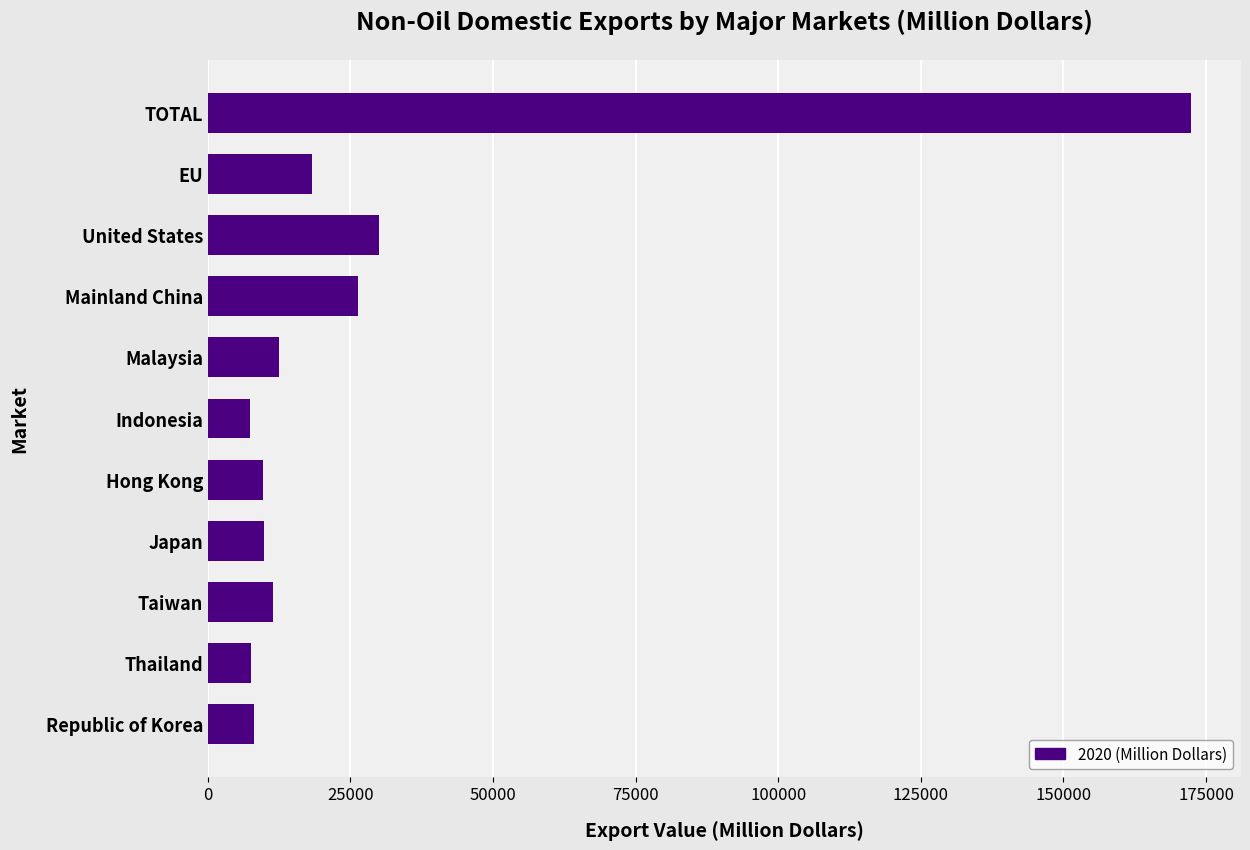

What is the change in value from TOTAL to Thailand?

-164789.7